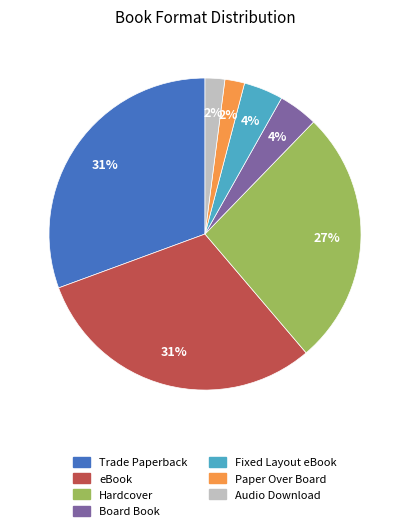

The eBook slice represents 31% of the pie. True or false?

True